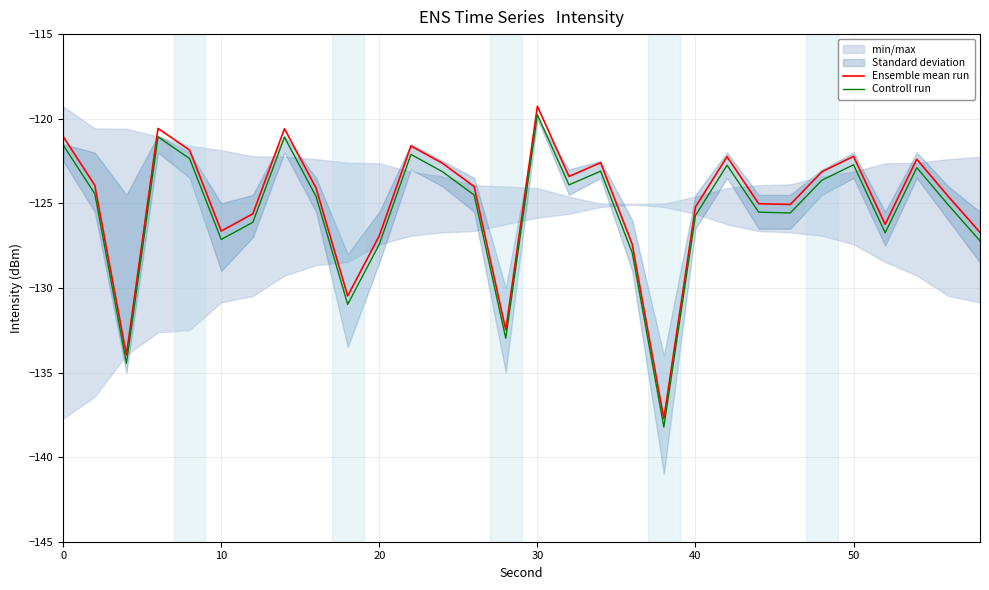

Is it true that Ensemble mean run equals -126.6 at 10?

True